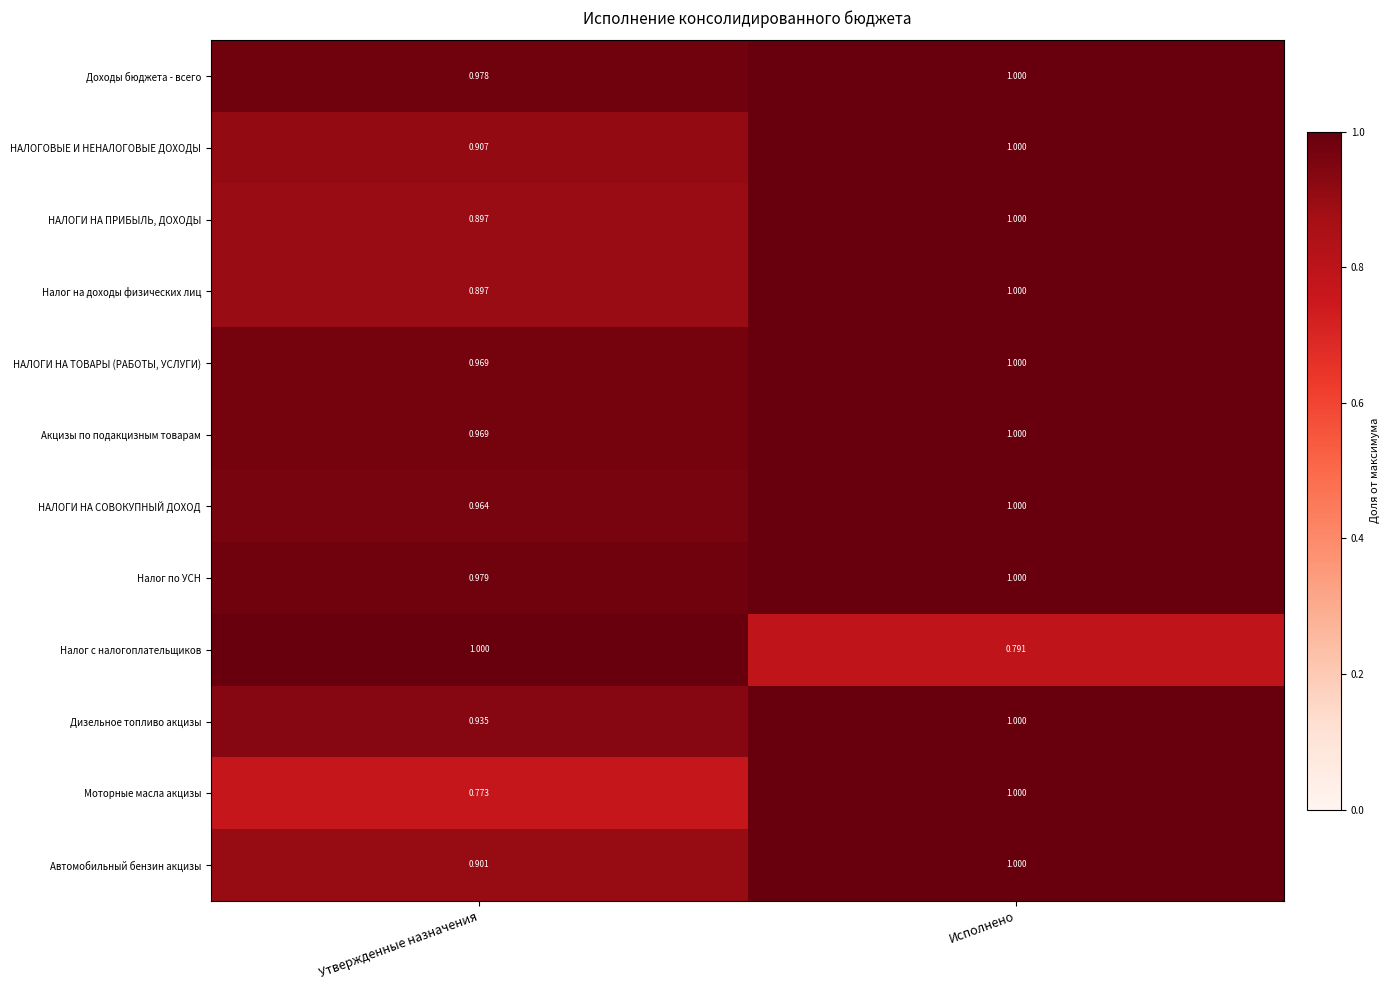

What is the spread (max minus min) of values at Исполнено?

0.2